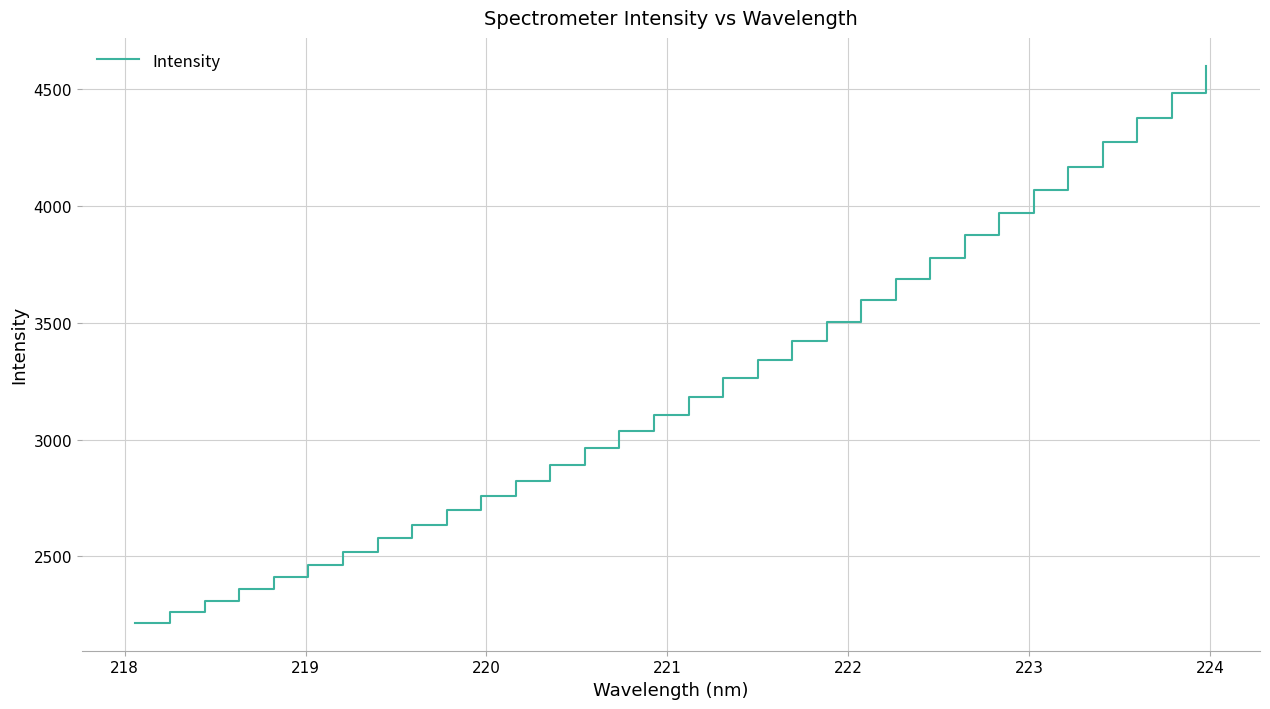

What is the sum of all values?

103597.0